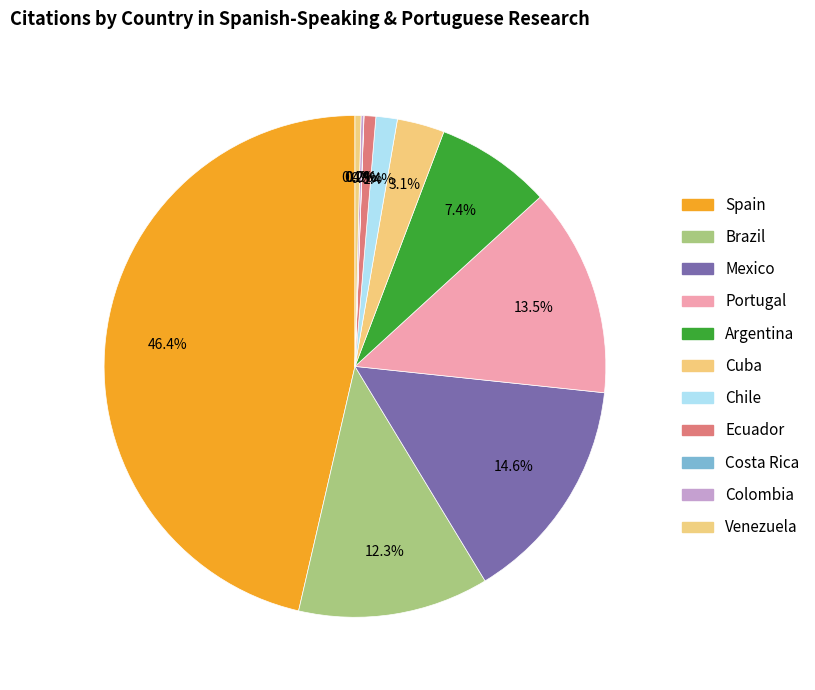

To the nearest percent, what is the difference between the Spain and Mexico slice percentages?

32%